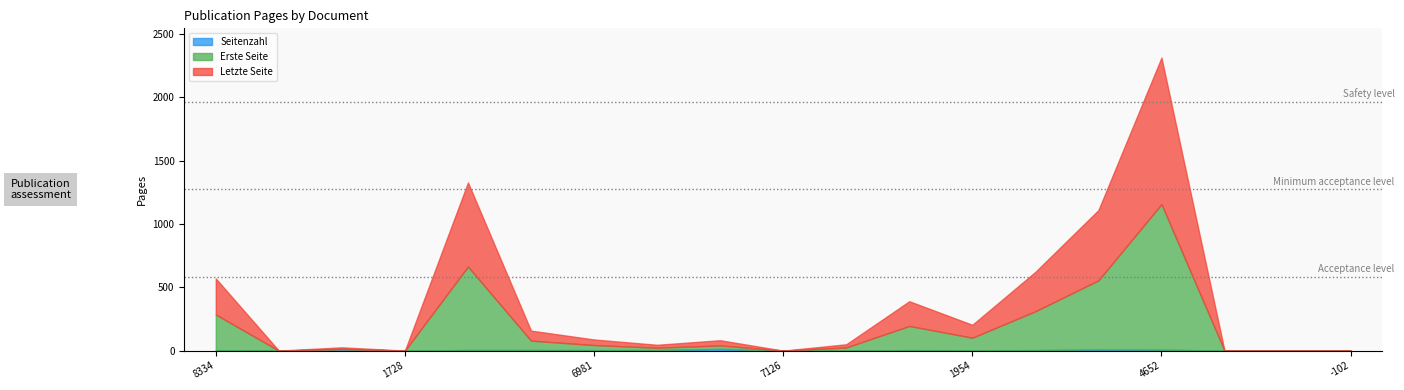

How many lines are shown in the chart?

3